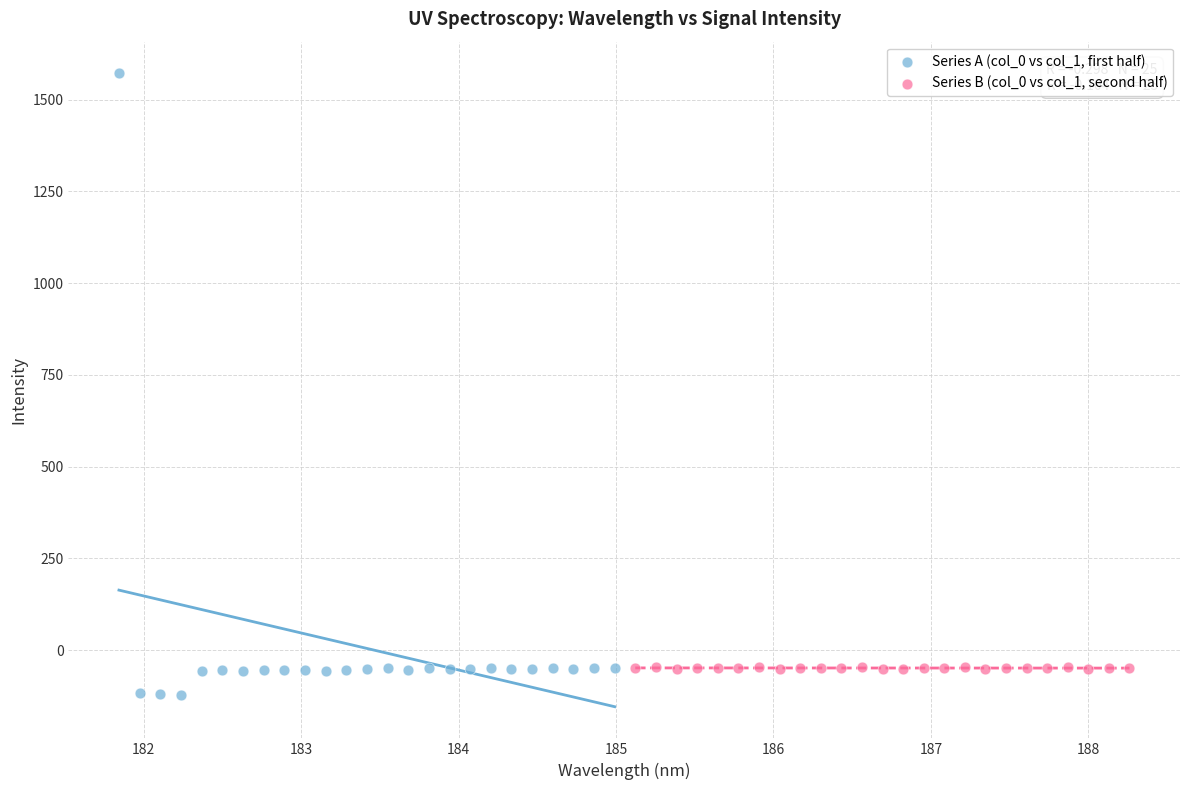

Which series contains the highest Y value?

Series A (col_0 vs col_1, first half)